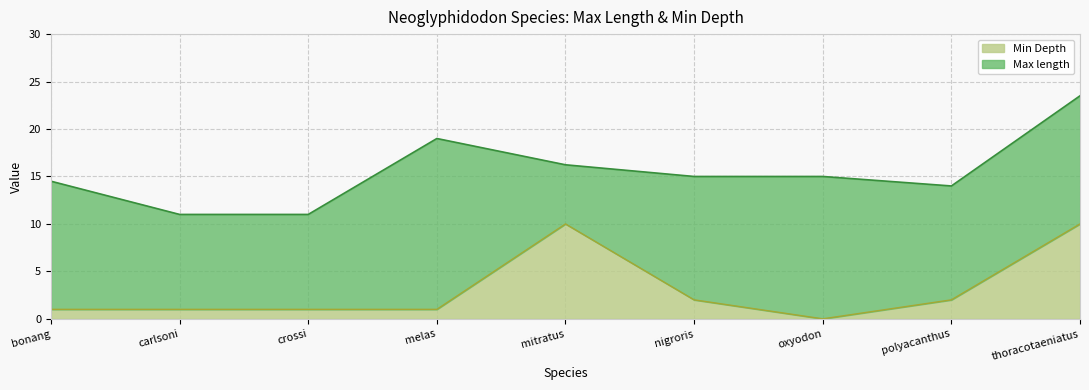

How many interior local valleys (lower than both neighbors) does the data have?

1